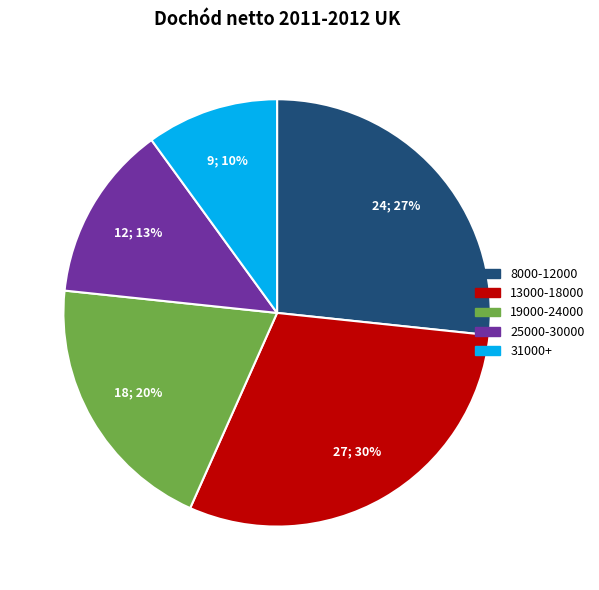

How many segments does this pie chart have?

5